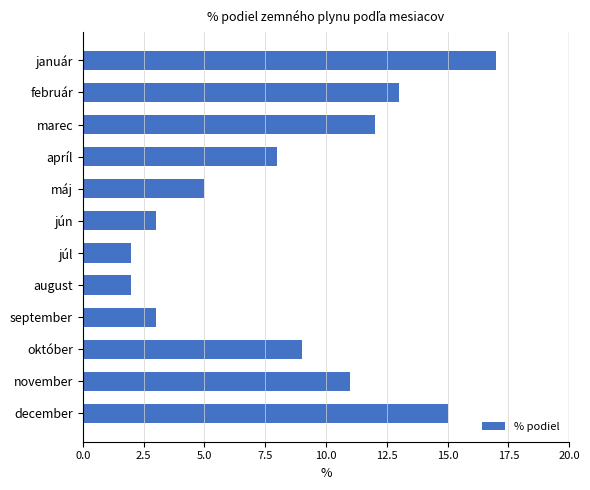

What is the sum of all values?

100